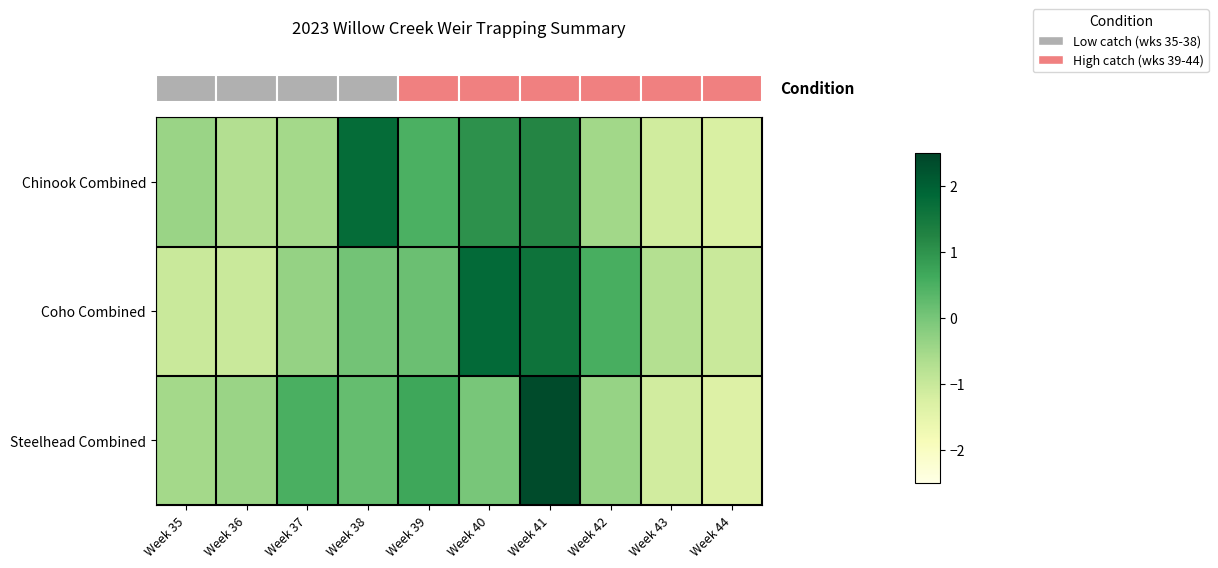

Rank the series by their maximum value, from lowest to highest.

row_0, row_1, row_2